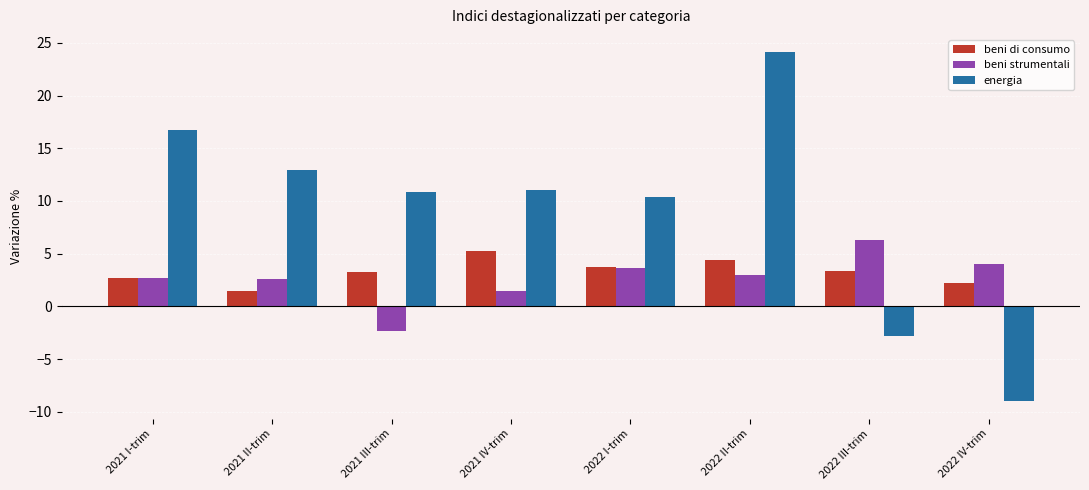

What is the label of the 8th bar from the right?

2021 I-trim